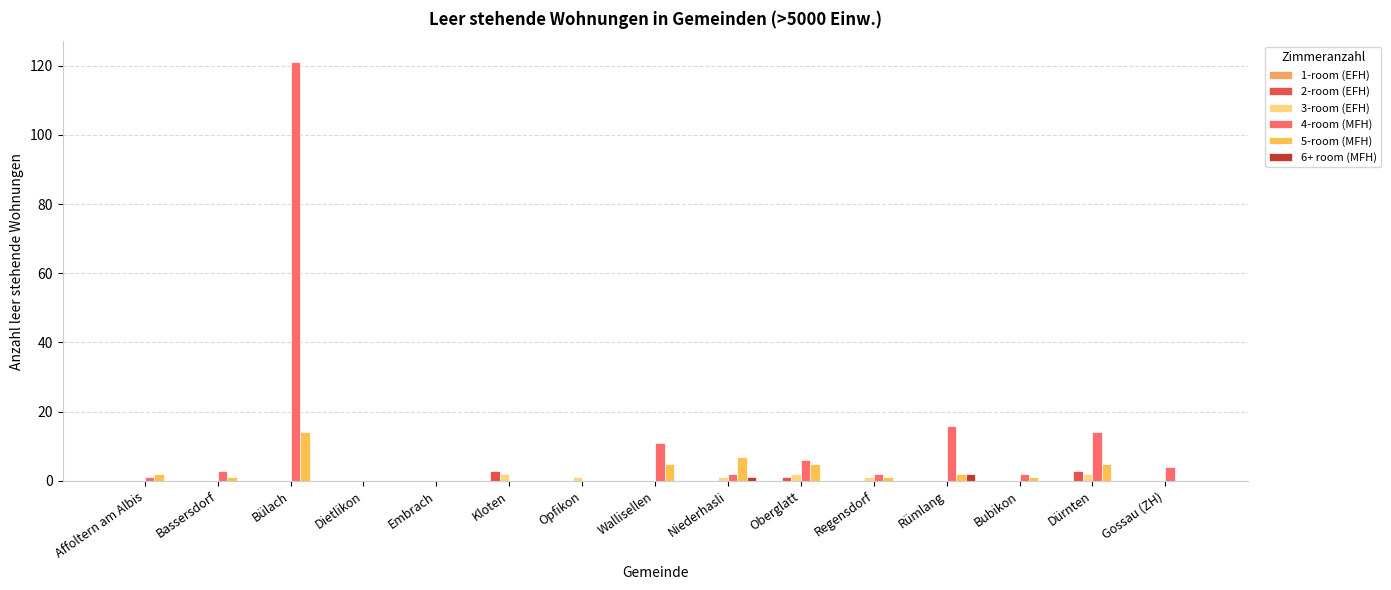

At which category is the sum across all series the highest?

Bülach